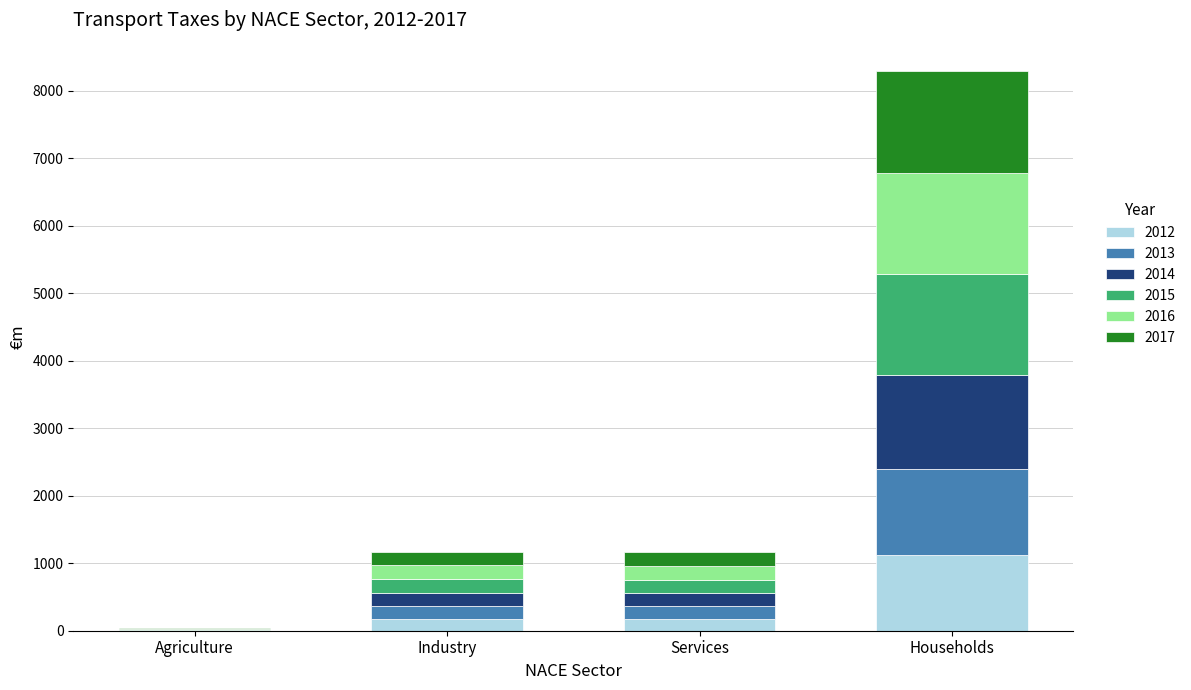

What is the sum of all 2012 values?

1472.1